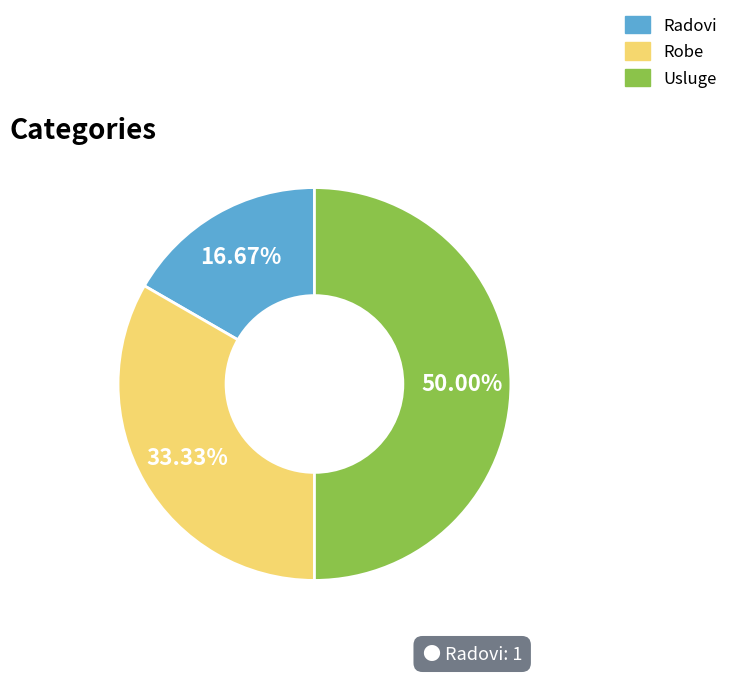

Which category has the biggest portion of the pie?

Usluge